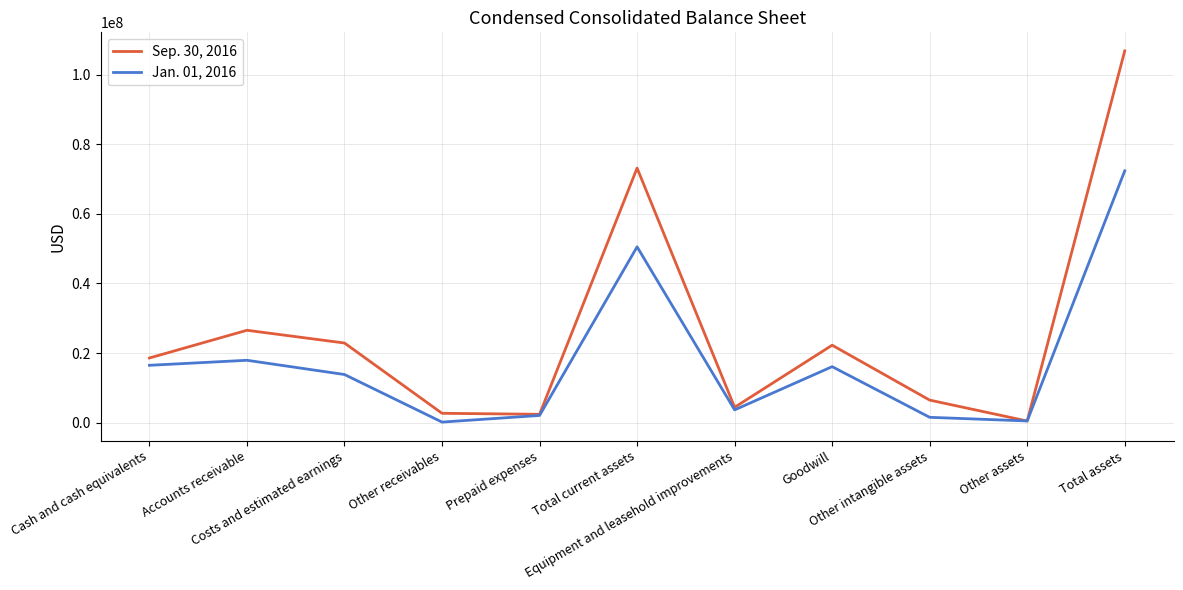

Which series has the largest range (max minus min)?

Sep. 30, 2016